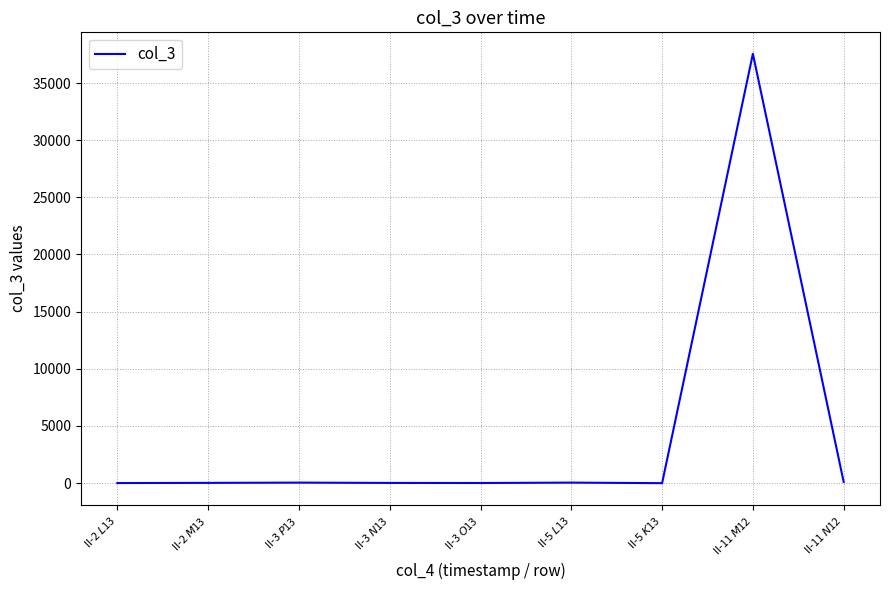

The value at II-11 $N$12 is 96.3. True or false?

True